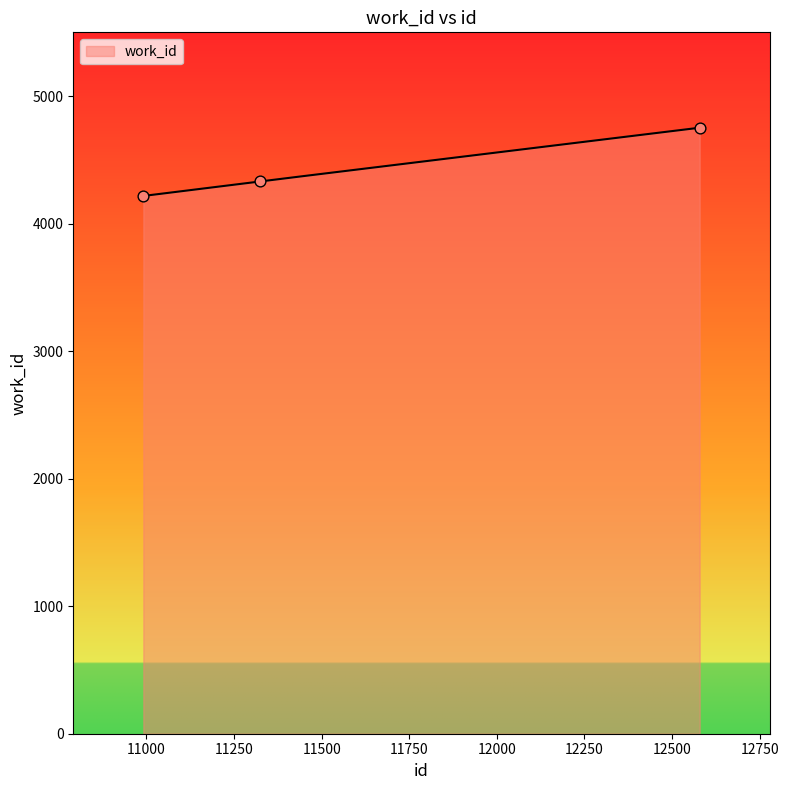

Which has a higher value, 12579 or 11324?

12579